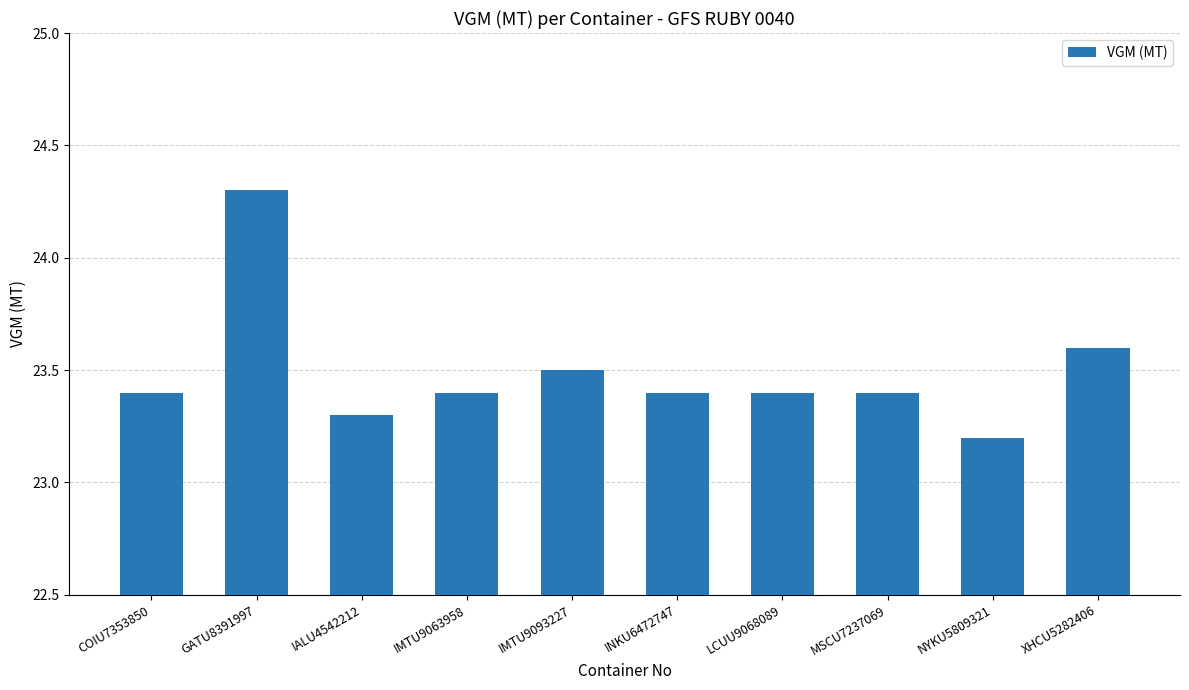

Does the chart contain any negative values?

No